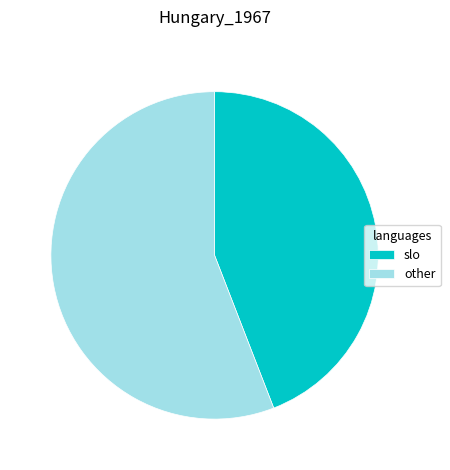

What is the ratio of the value at slo to the value at other?

0.8